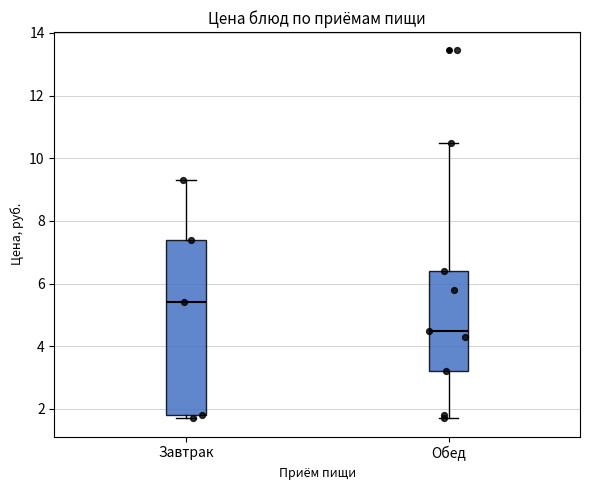

Where is the upper edge of the box for Обед on the y-axis? The values are not printed on the chart, so give them approximately, as read against the axis.

6.4